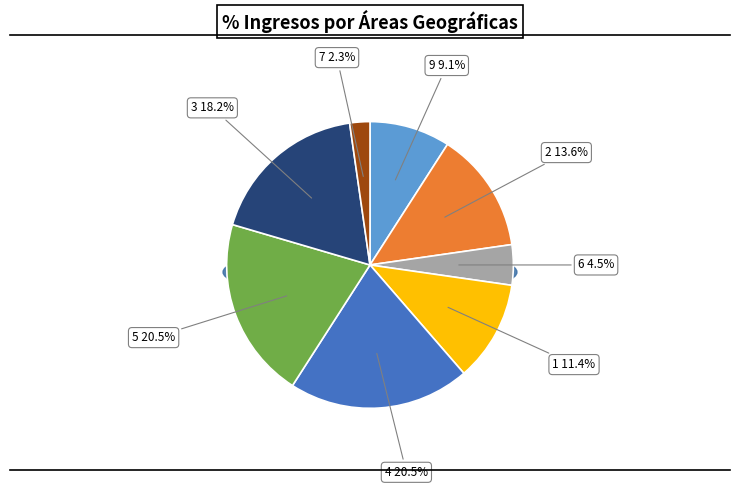

Which category has the smallest portion of the pie?

7